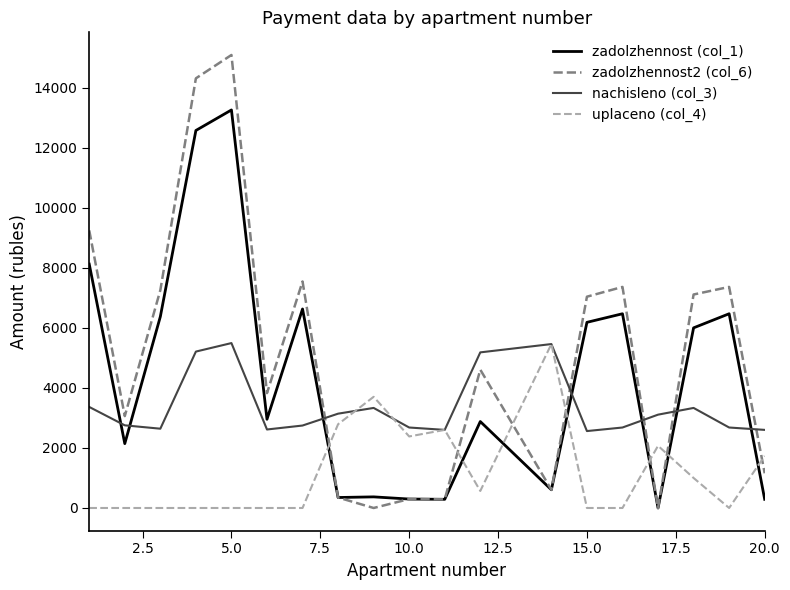

Which series has the widest spread of values?

zadolzhennost2 (col_6)